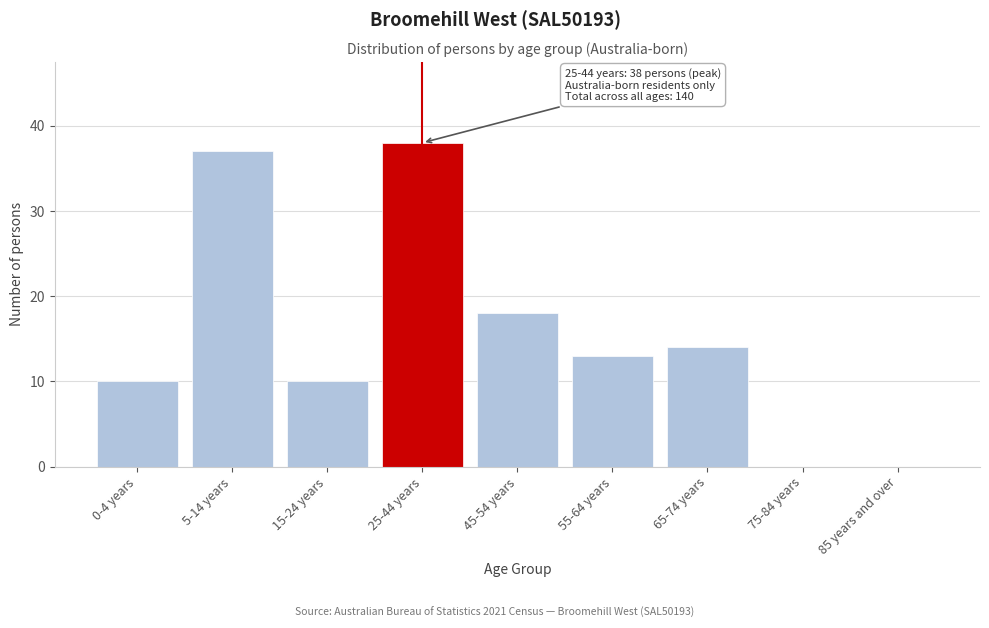

Reading right to left, extract all data points from this chart.

85 years and over=0	75-84 years=0	65-74 years=14	55-64 years=13	45-54 years=18	25-44 years=38	15-24 years=10	5-14 years=37	0-4 years=10